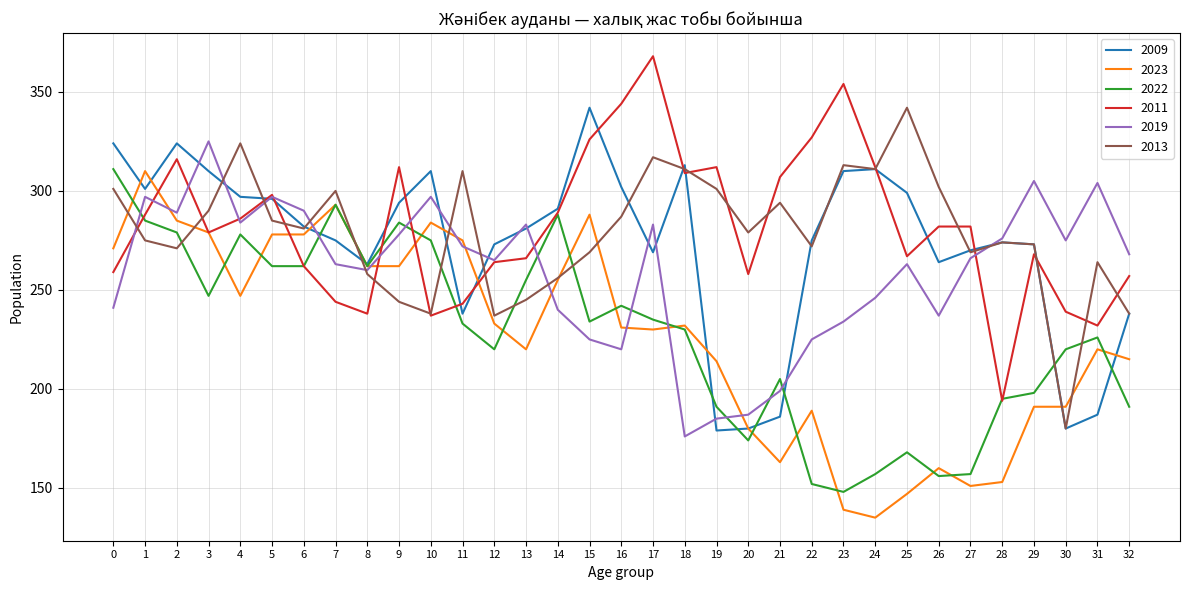

What is the highest value of the 2013 series?

342